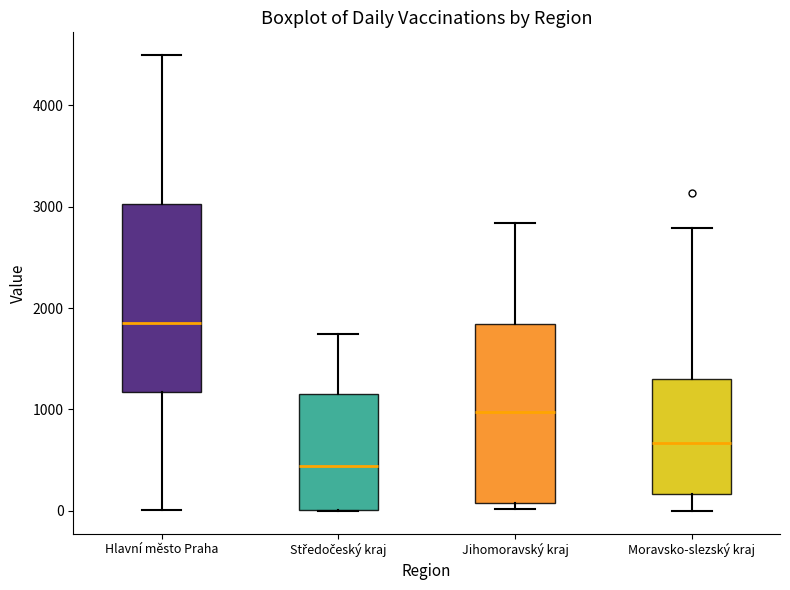

Reading left to right, read every box against the y-axis: the position of its median line, the range the box covers, and the ends of its whiskers. The values are not printed on the chart, so give them approximately, as read against the axis.

Hlavní město Praha: median 1900, box 1200 to 3000, whiskers 0 to 4500
Středočeský kraj: median 400, box 0 to 1200, whiskers 0 to 1700
Jihomoravský kraj: median 1000, box 100 to 1800, whiskers 0 to 2800
Moravsko-slezský kraj: median 700, box 200 to 1300, whiskers 0 to 2800